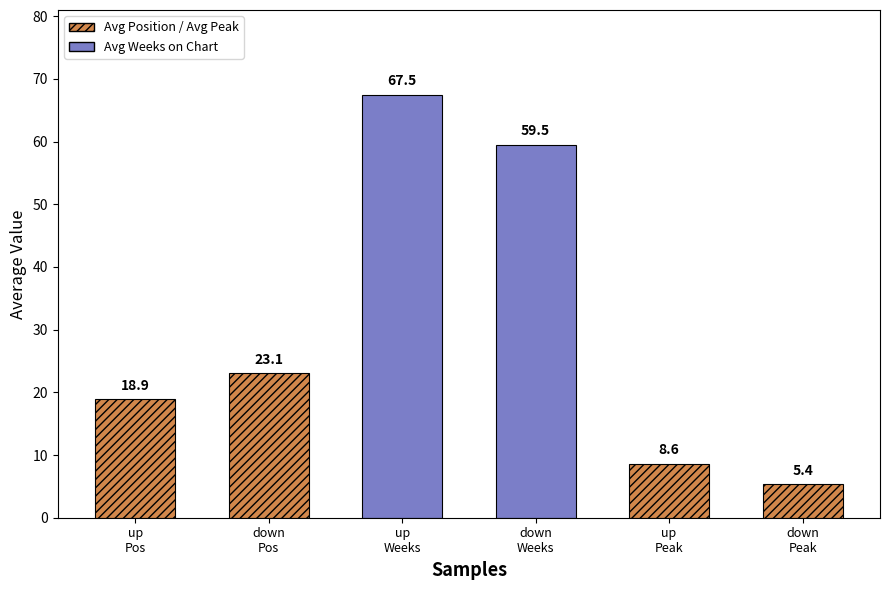

At which label is Avg Weeks on Chart closest to 66?

up